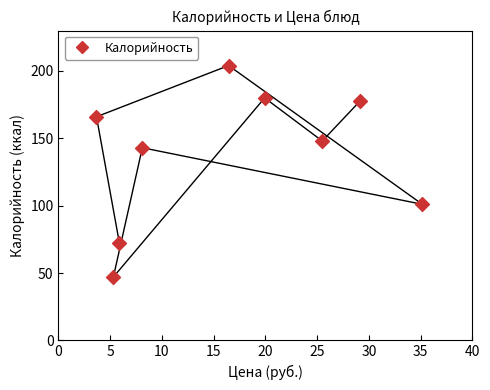

What Y value in the scatter plot is closest to 125?

143